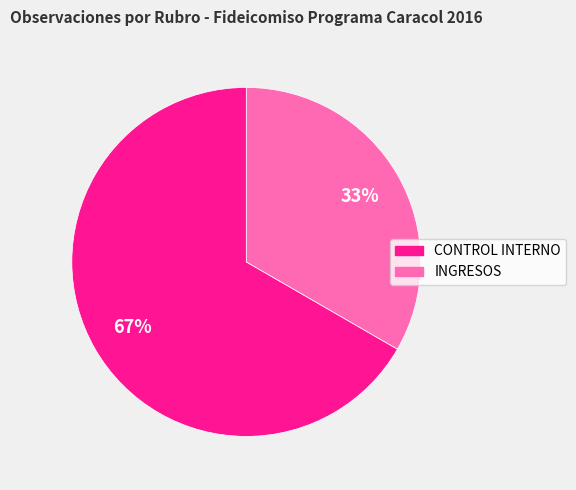

Rank the categories by value from highest to lowest.

CONTROL INTERNO, INGRESOS